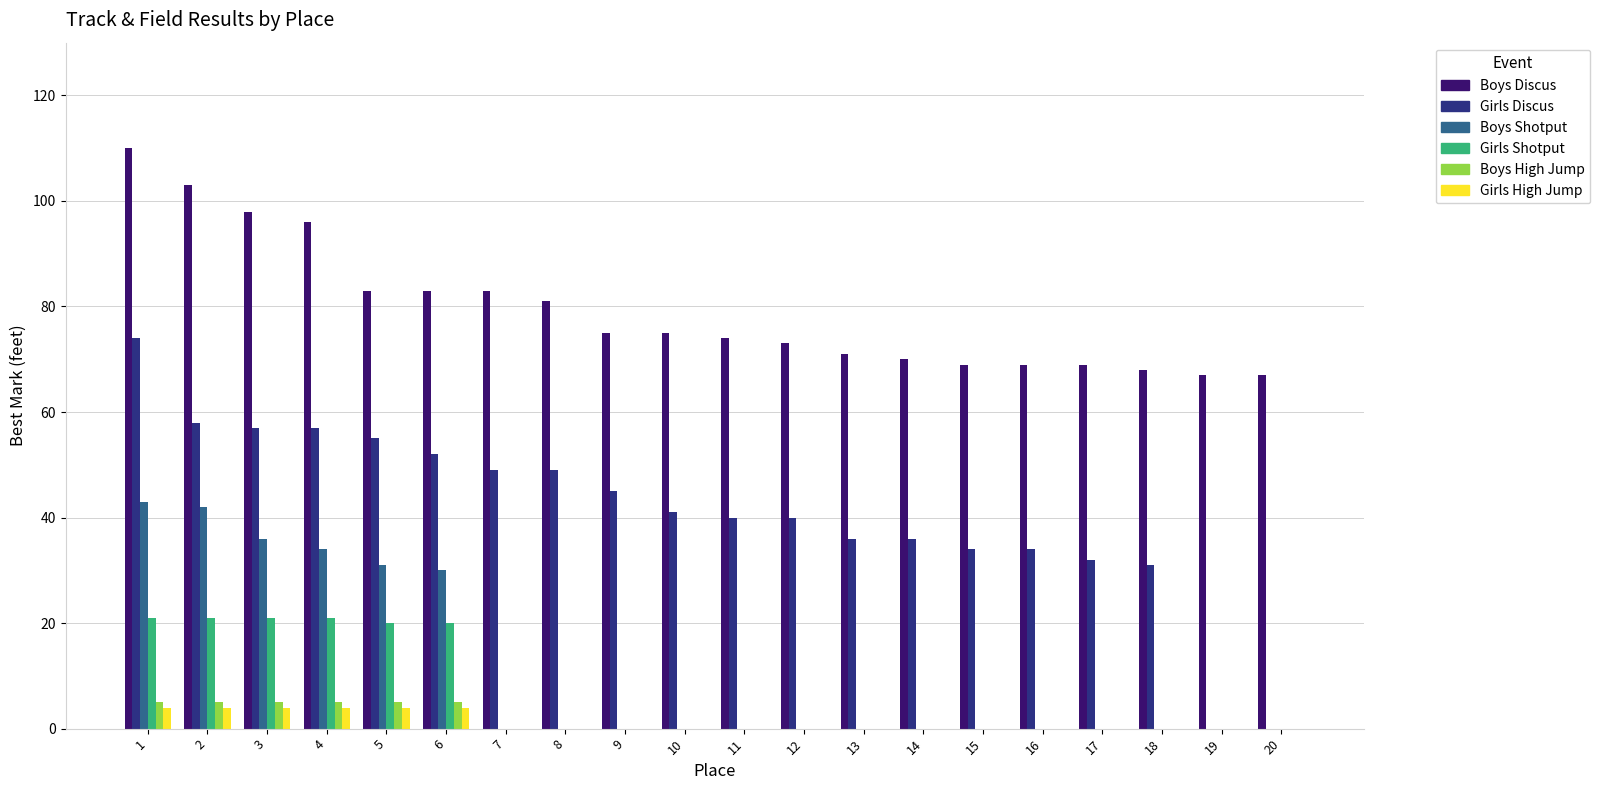

Is the value of Girls Discus at 17 greater than the value of Girls High Jump at 11?

Yes